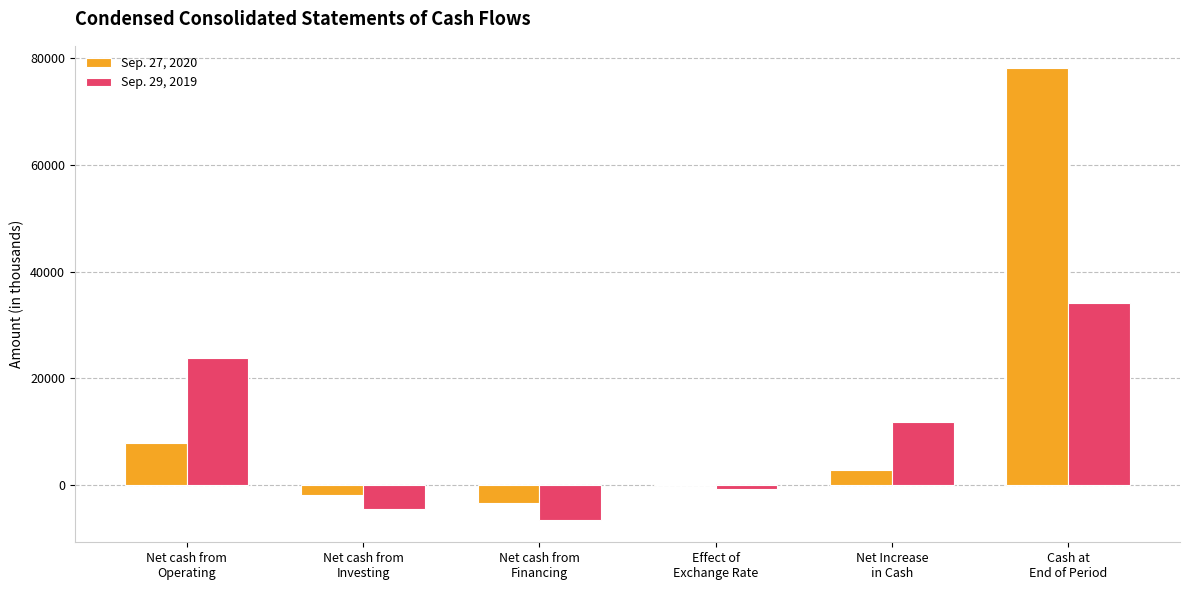

How many categories are shown in the chart?

6